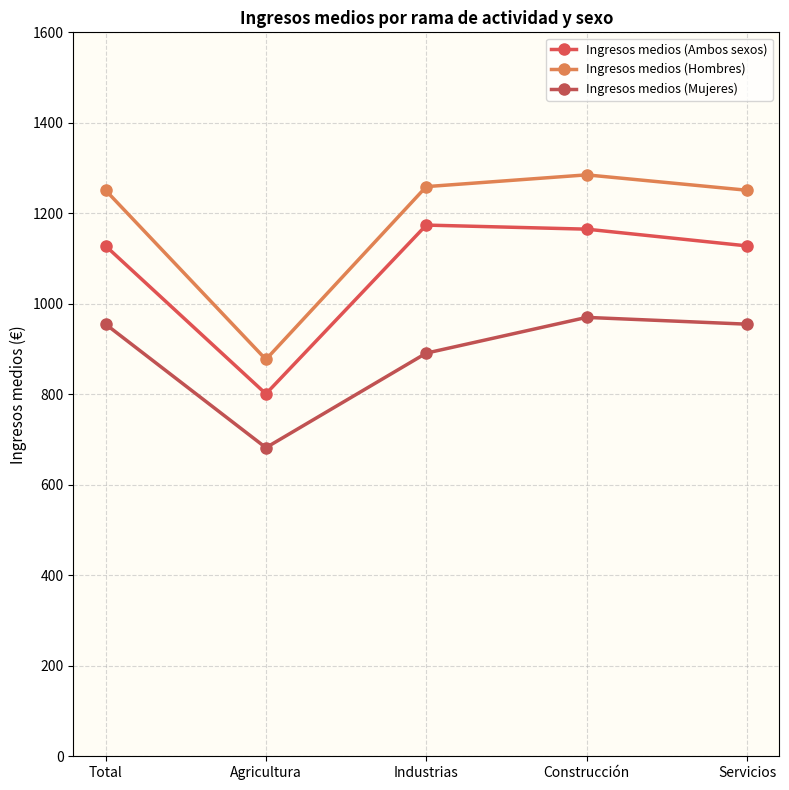

True or false: Ingresos medios (Ambos sexos) and Ingresos medios (Mujeres) intersect in this chart.

False